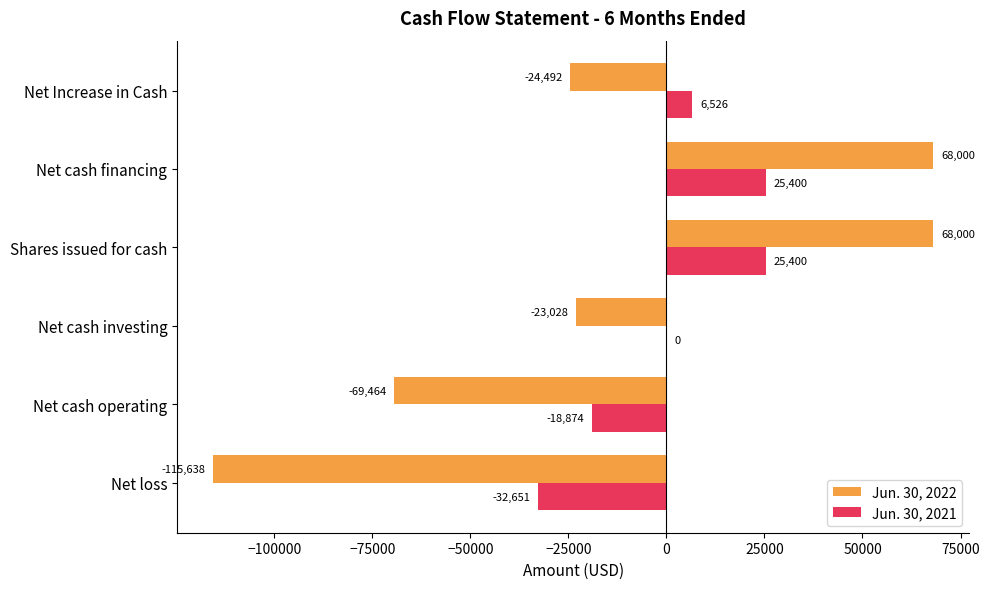

True or false: Jun. 30, 2022 has a value of -115638 at Net loss.

True